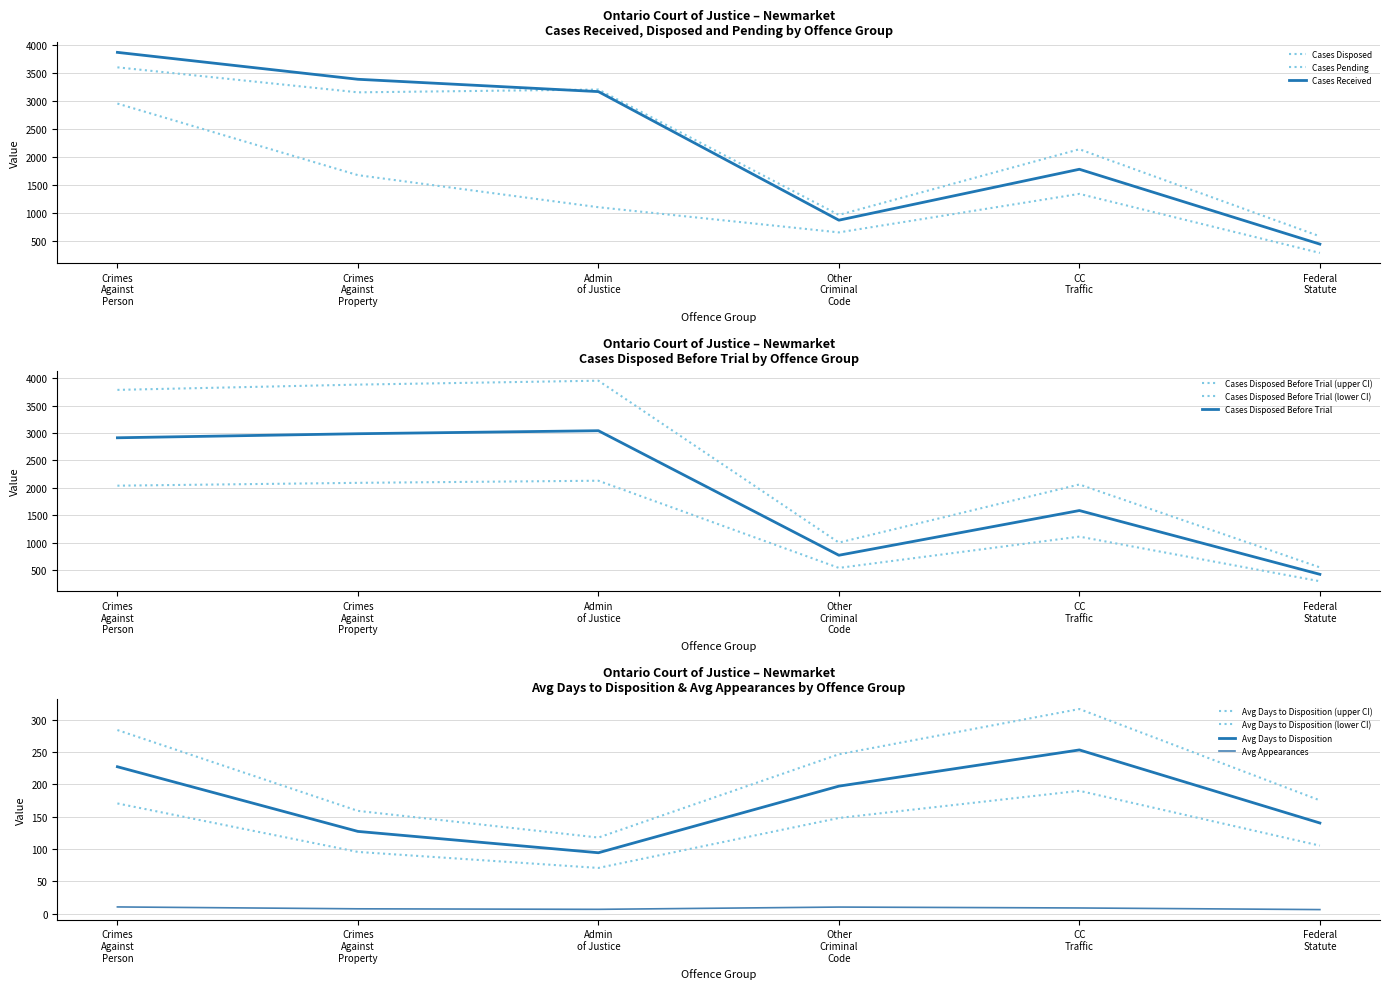

Read the Cases Disposed value at Other Criminal Code.

961.0